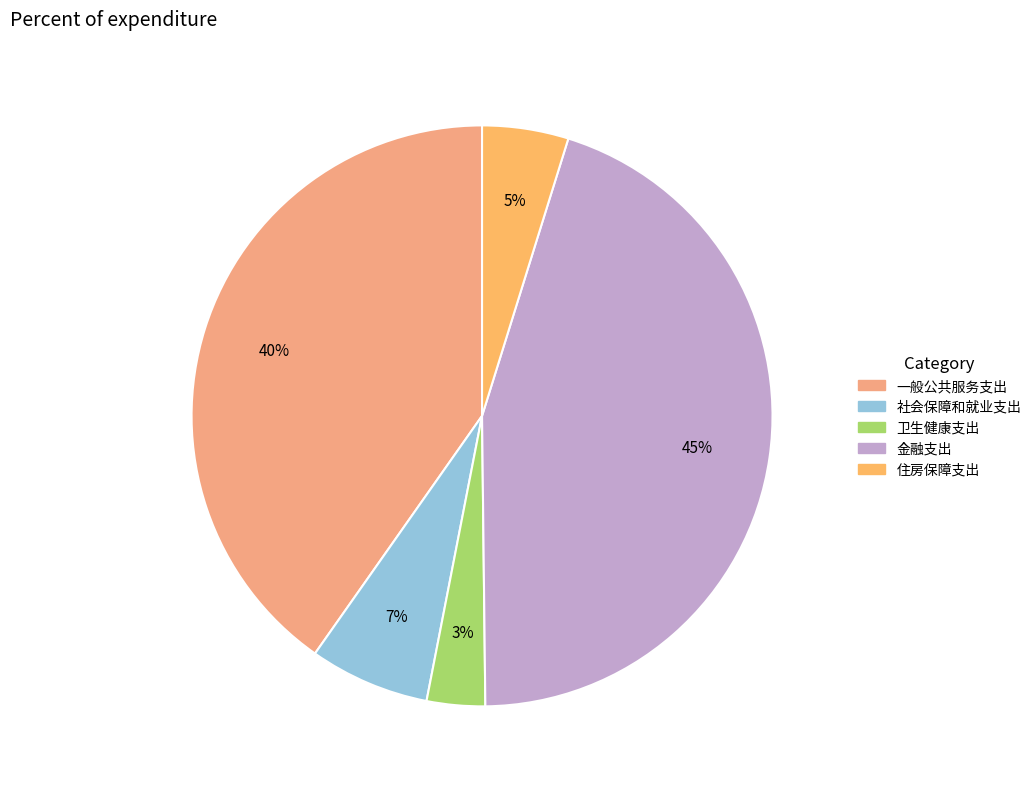

Rank the categories by value from highest to lowest.

金融支出, 一般公共服务支出, 社会保障和就业支出, 住房保障支出, 卫生健康支出